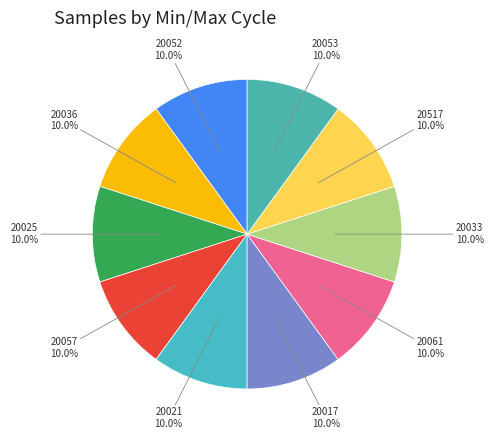

How many segments does this pie chart have?

10